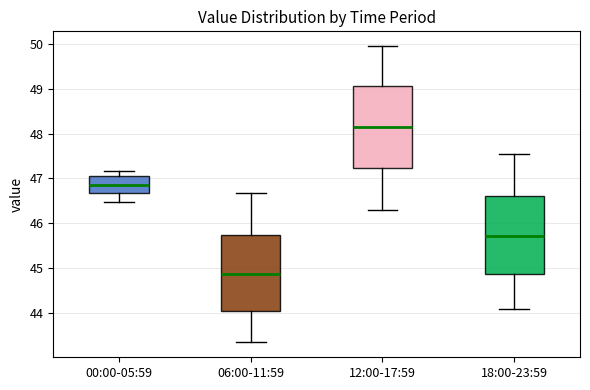

Where does the median line of the box for 06:00-11:59 sit on the y-axis? The values are not printed on the chart, so give them approximately, as read against the axis.

44.9